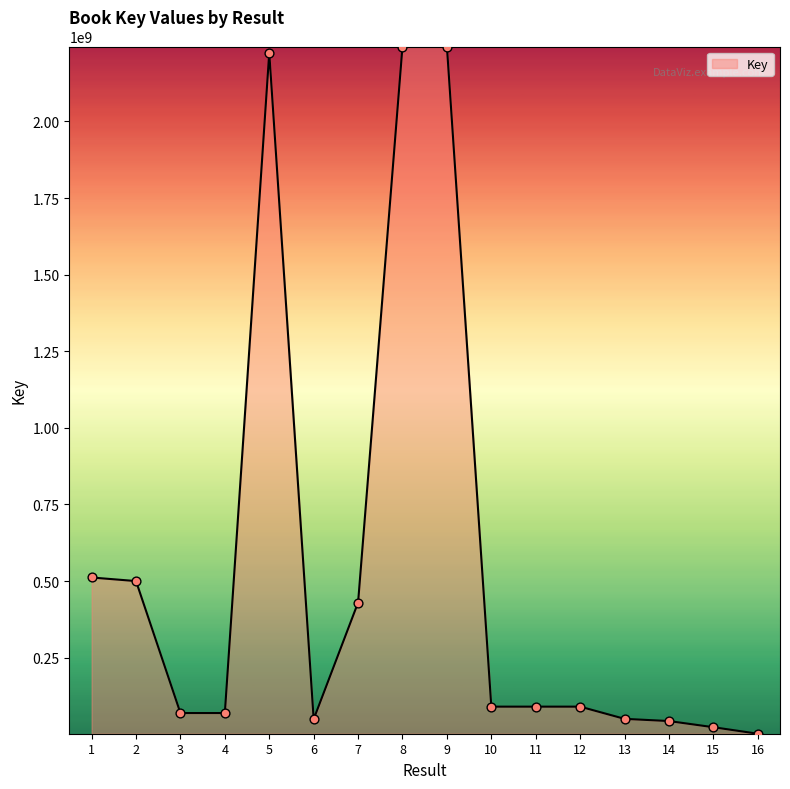

What is the change in value from 4 to 14?

-26131552.2